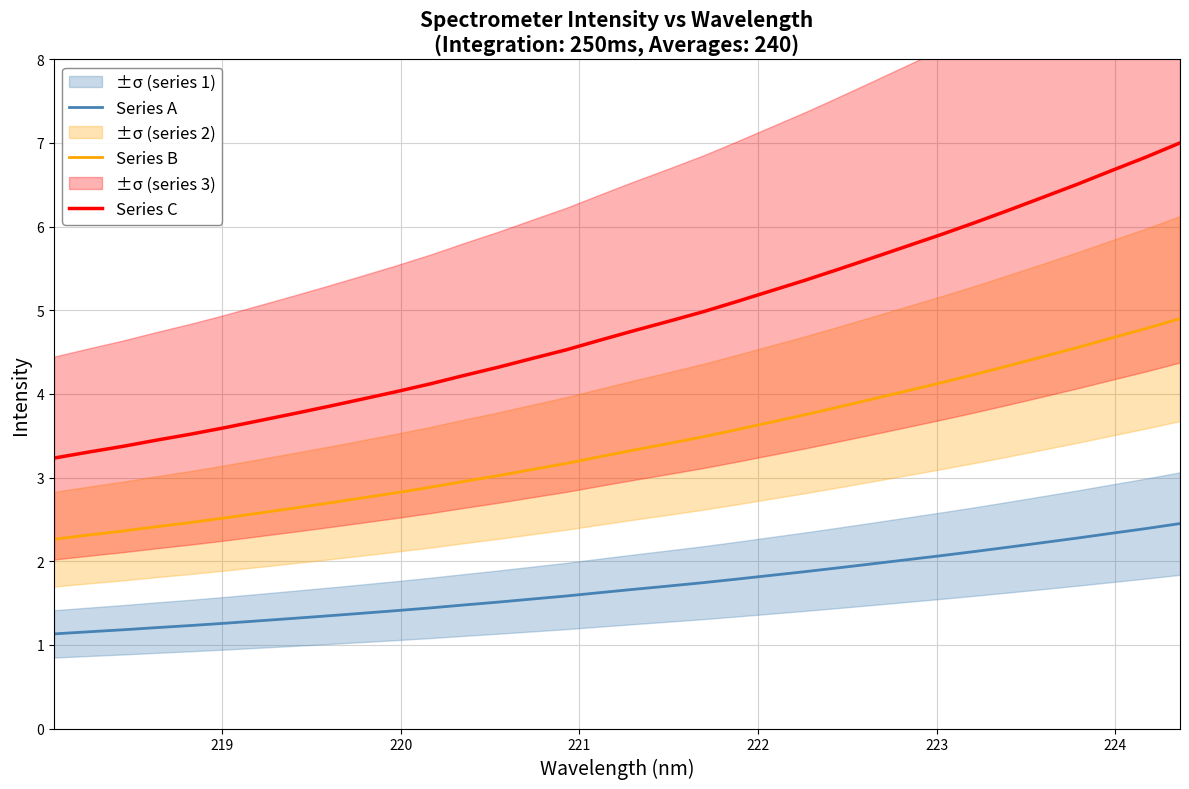

Which series has the largest range (max minus min)?

Series C